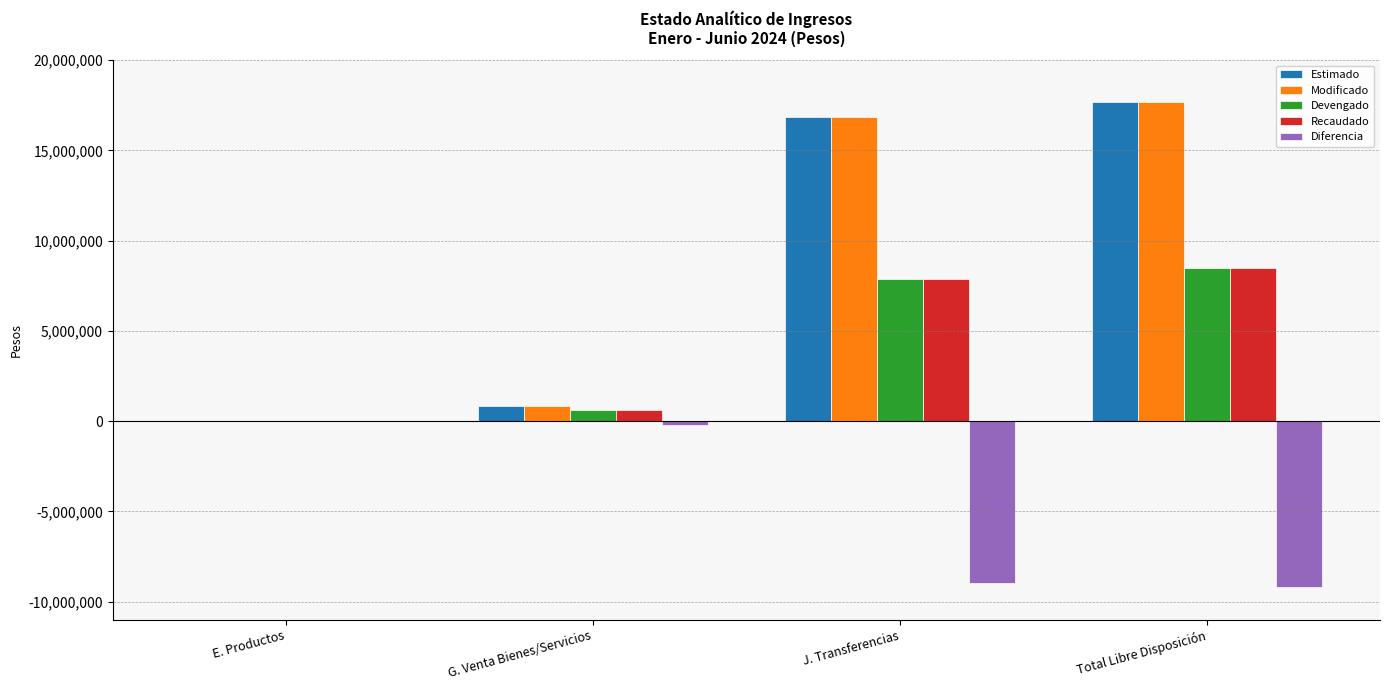

Which category has the highest value in the Modificado series?

Total Libre Disposición